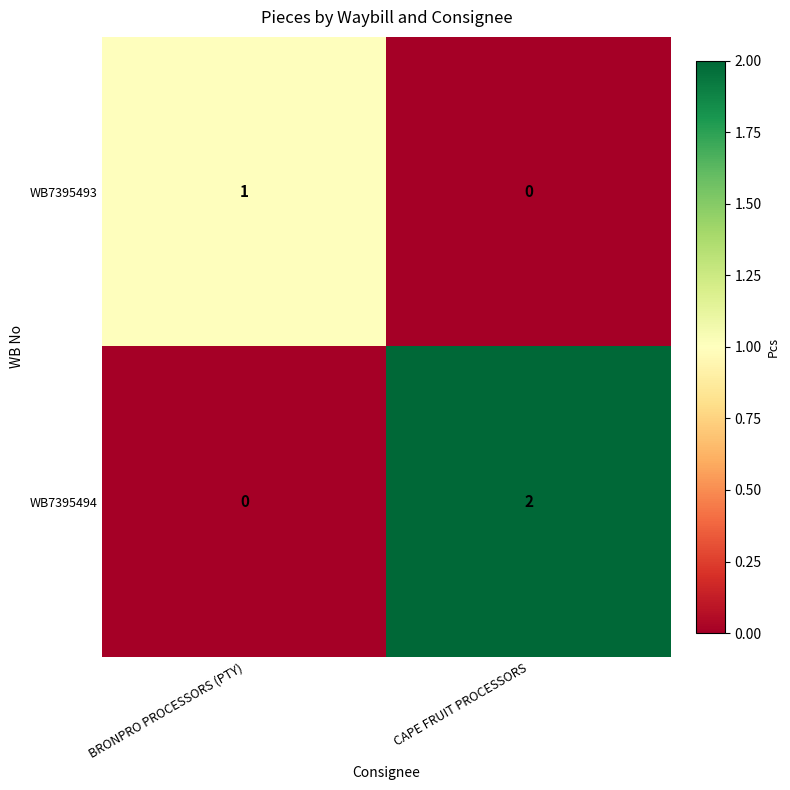

Which series has the largest total across all categories?

WB7395494